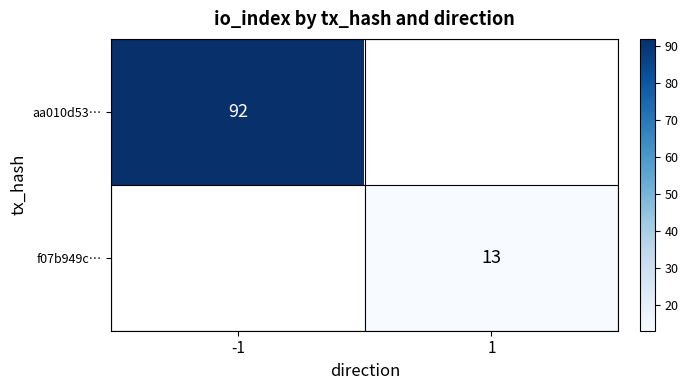

Which label corresponds to the smallest value in the chart?

1